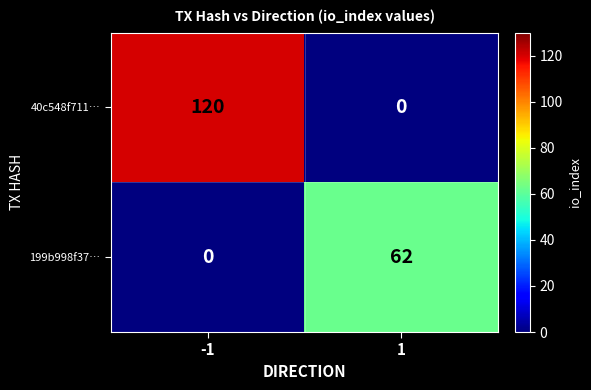

What is the difference between the highest and lowest values at -1?

120